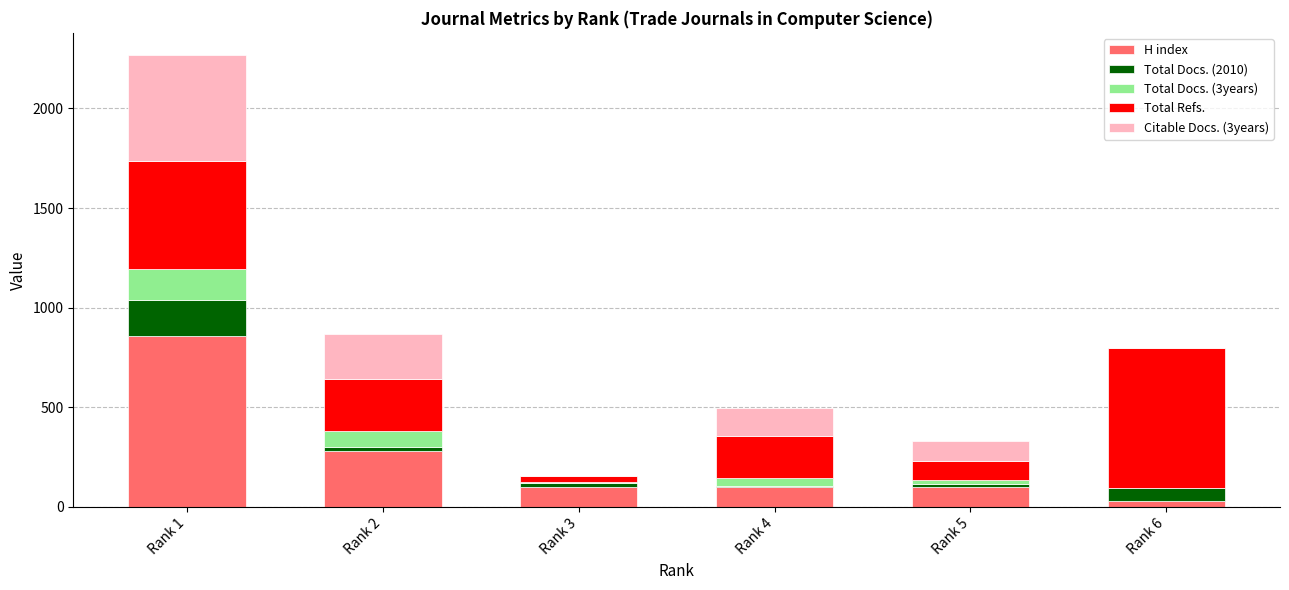

What is the maximum value for H index?

857